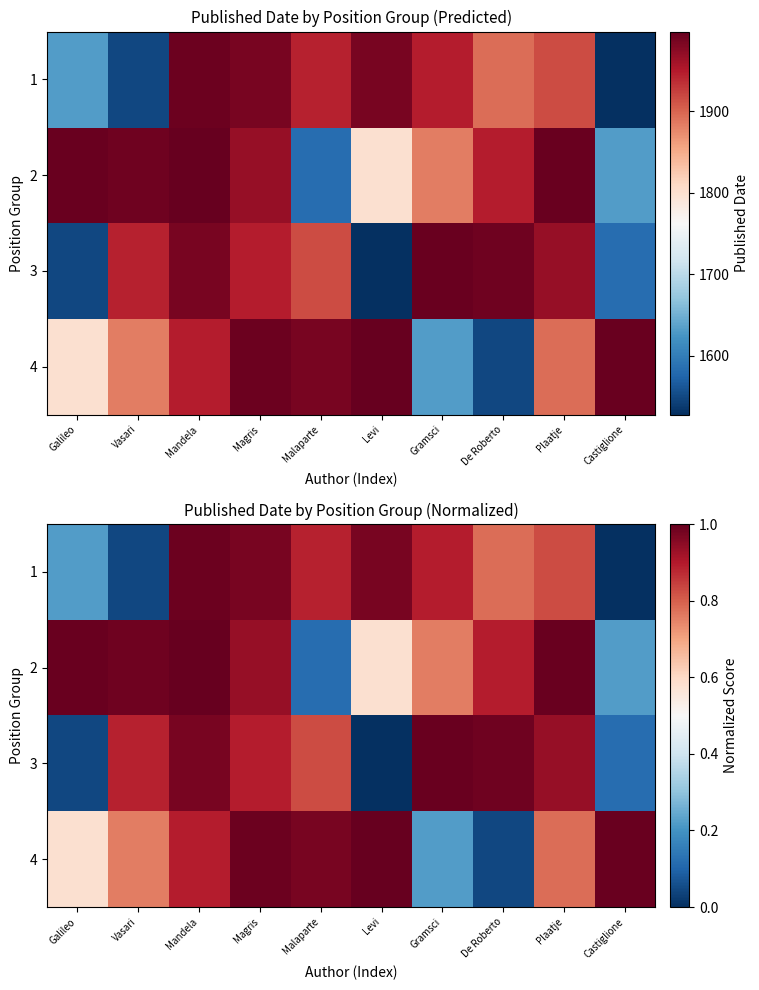

True or false: 1 has a value of 1.0 at Levi.

True